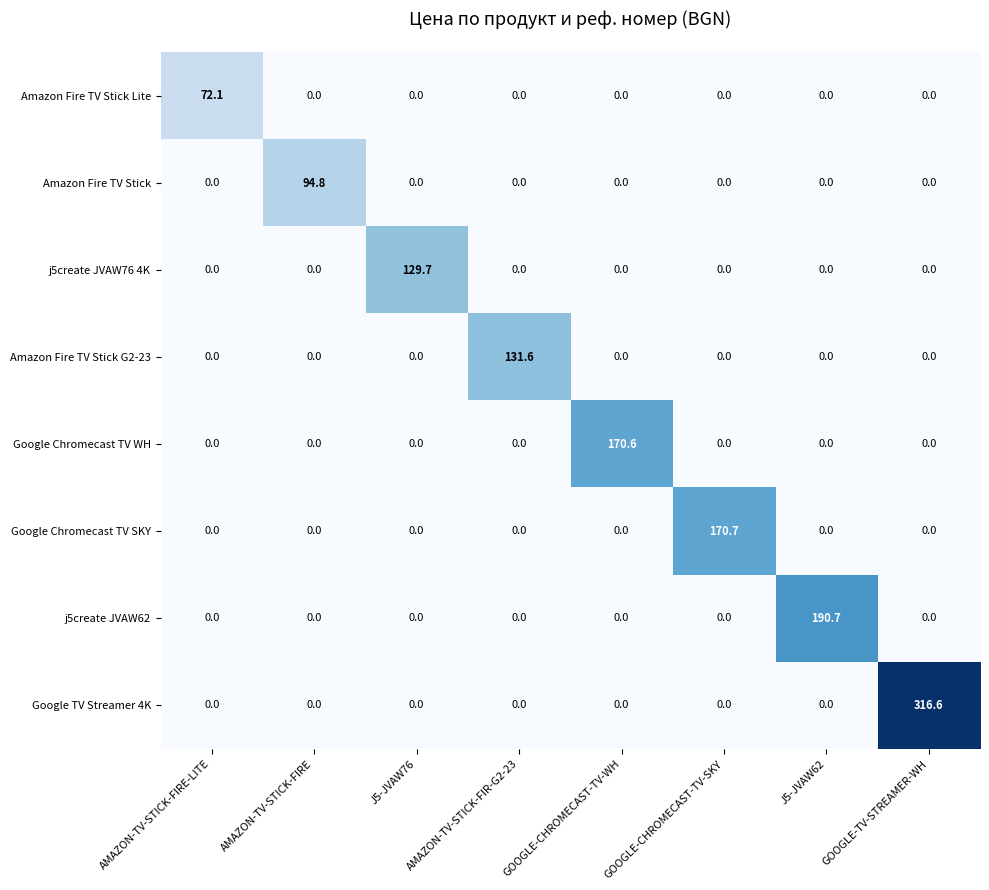

What is the spread (max minus min) of values at GOOGLE-TV-STREAMER-WH?

316.6